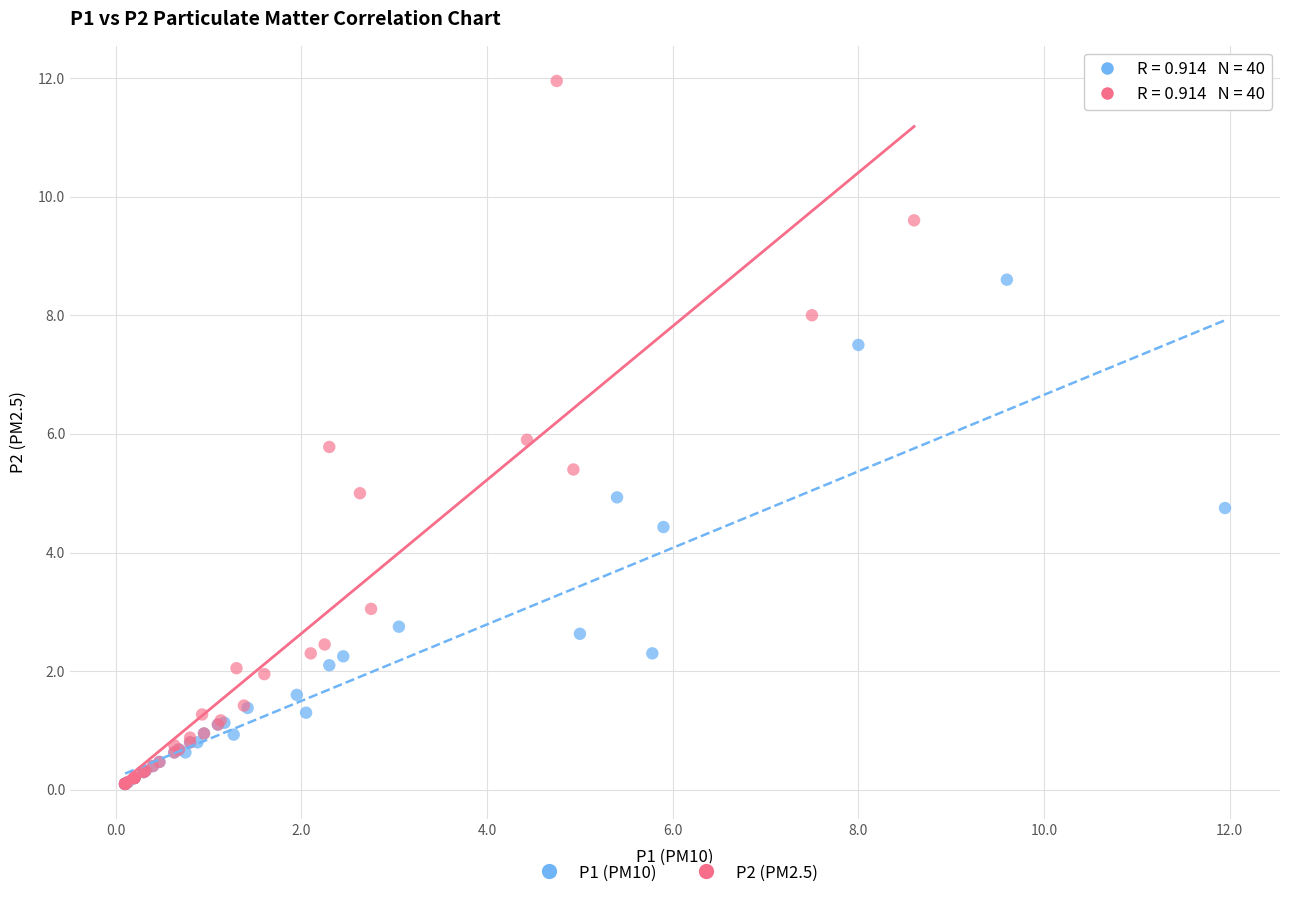

Which series has the widest spread of Y values?

P2 (PM2.5)